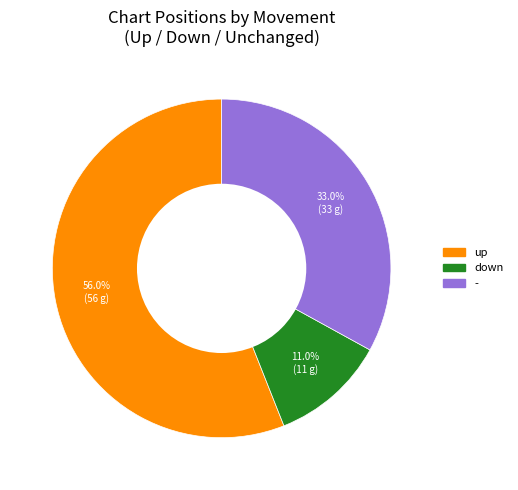

Which slice is the largest?

up